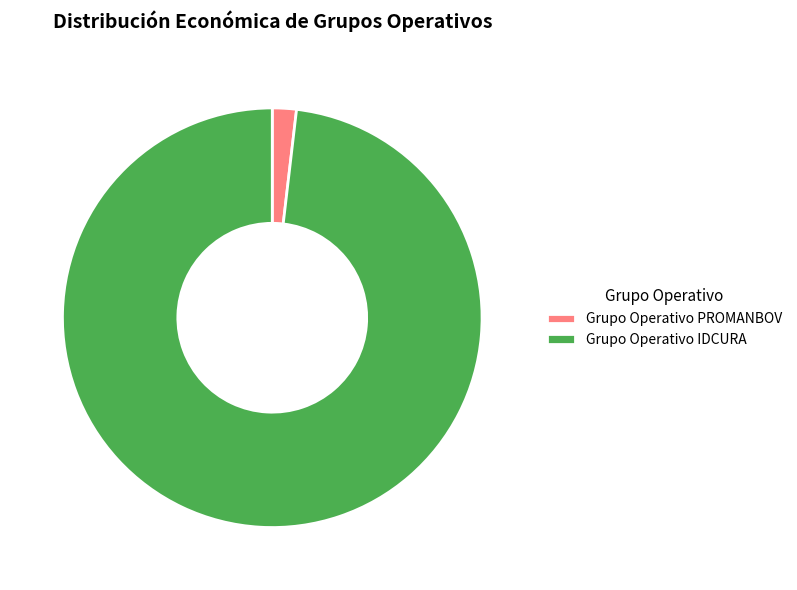

The Grupo Operativo IDCURA slice represents 90% of the pie. True or false?

False